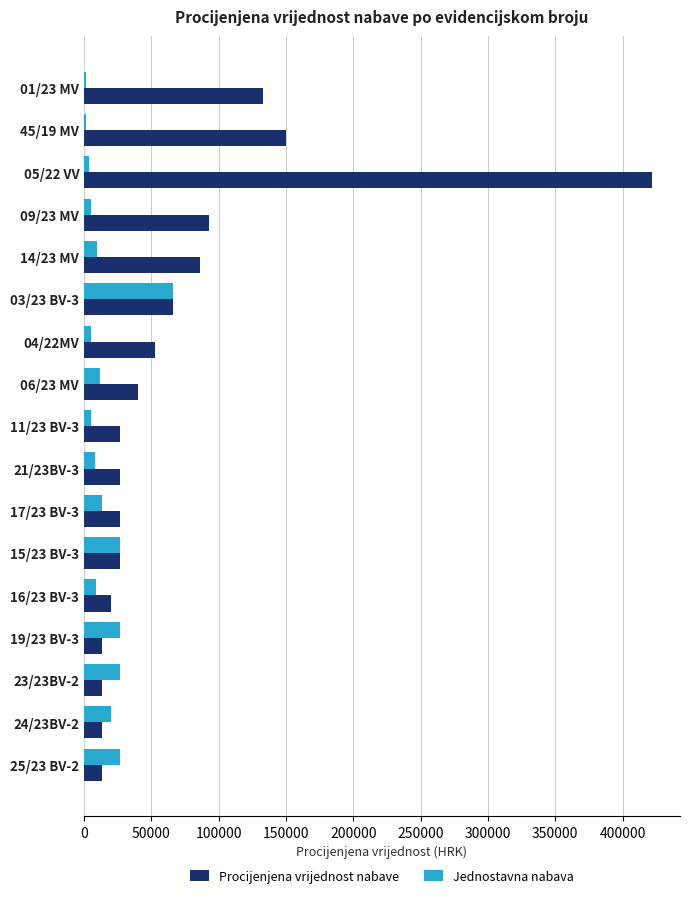

What is the difference between the maximum and minimum values in the Procijenjena vrijednost nabave series?

408295